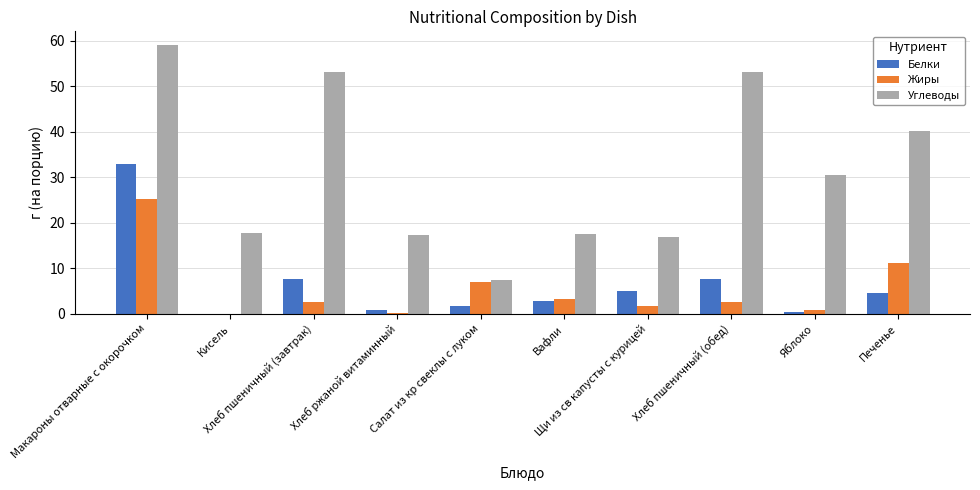

How many groups of bars are there?

10